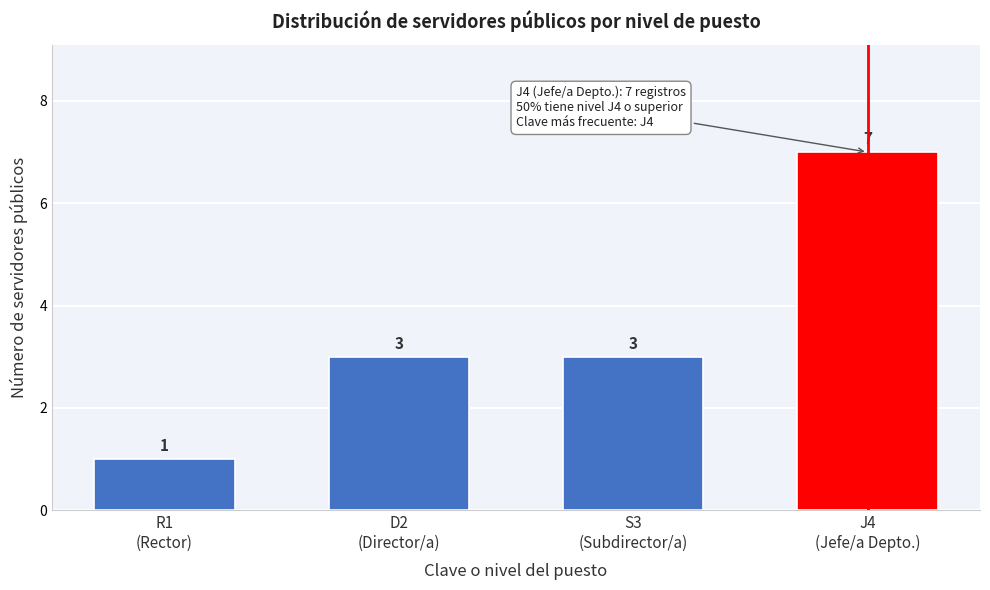

Reading left to right, list all the values displayed in this chart.

1	3	3	7